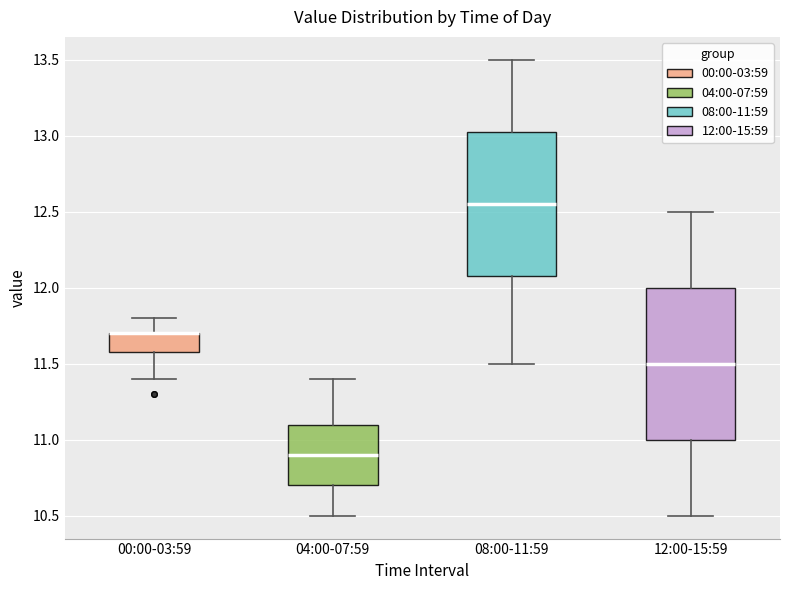

Reading left to right, read every box against the y-axis: the position of its median line, the range the box covers, and the ends of its whiskers. The values are not printed on the chart, so give them approximately, as read against the axis.

00:00-03:59: median 11.70 (drawn on the box's upper edge), box 11.60 to 11.70, whiskers 11.40 to 11.80
04:00-07:59: median 10.90, box 10.70 to 11.10, whiskers 10.50 to 11.40
08:00-11:59: median 12.55, box 12.10 to 13.05, whiskers 11.50 to 13.50
12:00-15:59: median 11.50, box 11.00 to 12.00, whiskers 10.50 to 12.50